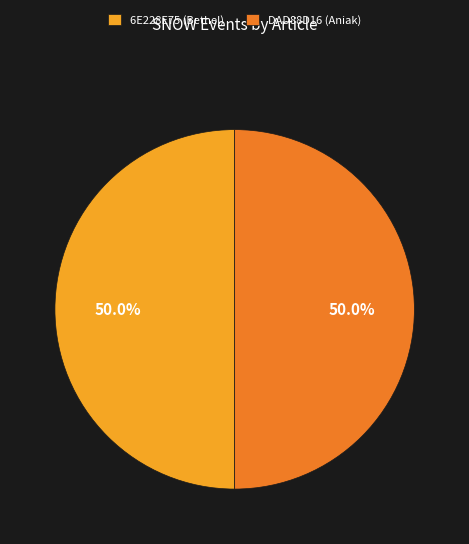

Is the sum of DAD88D16 (Aniak) and 6E228E75 (Bethel) greater than half?

Yes